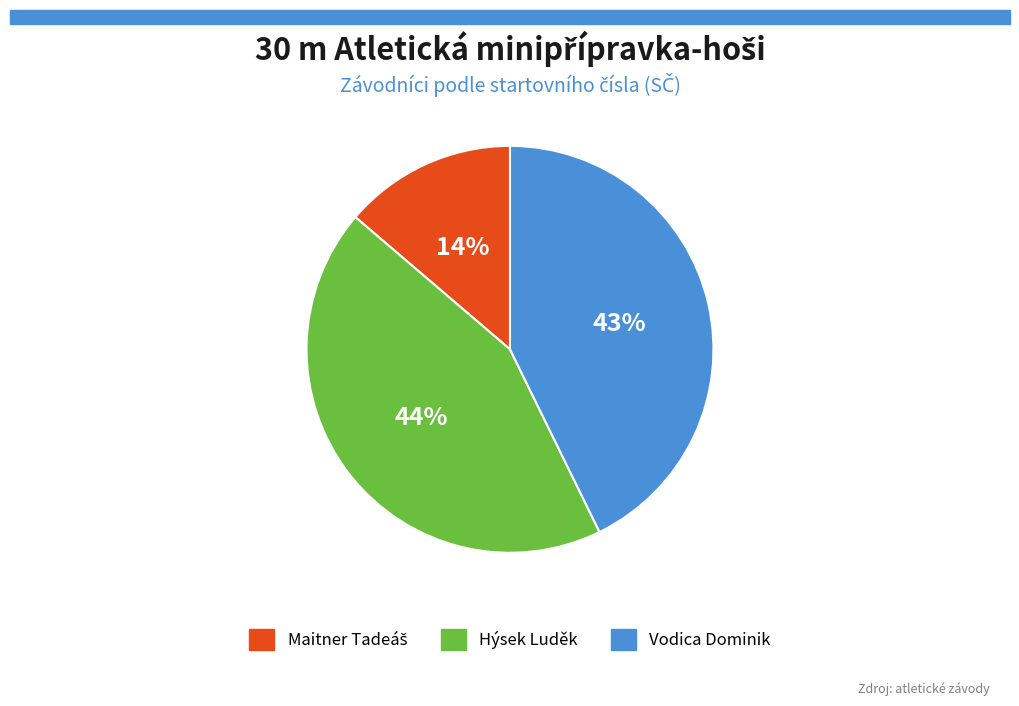

Is there a majority slice in this chart?

No